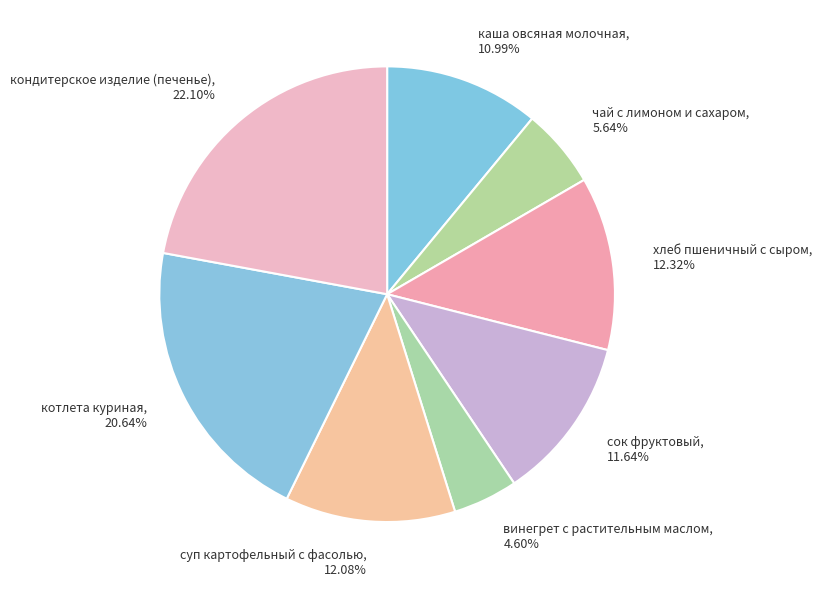

Does суп картофельный с фасолью account for over 50% of the chart?

No